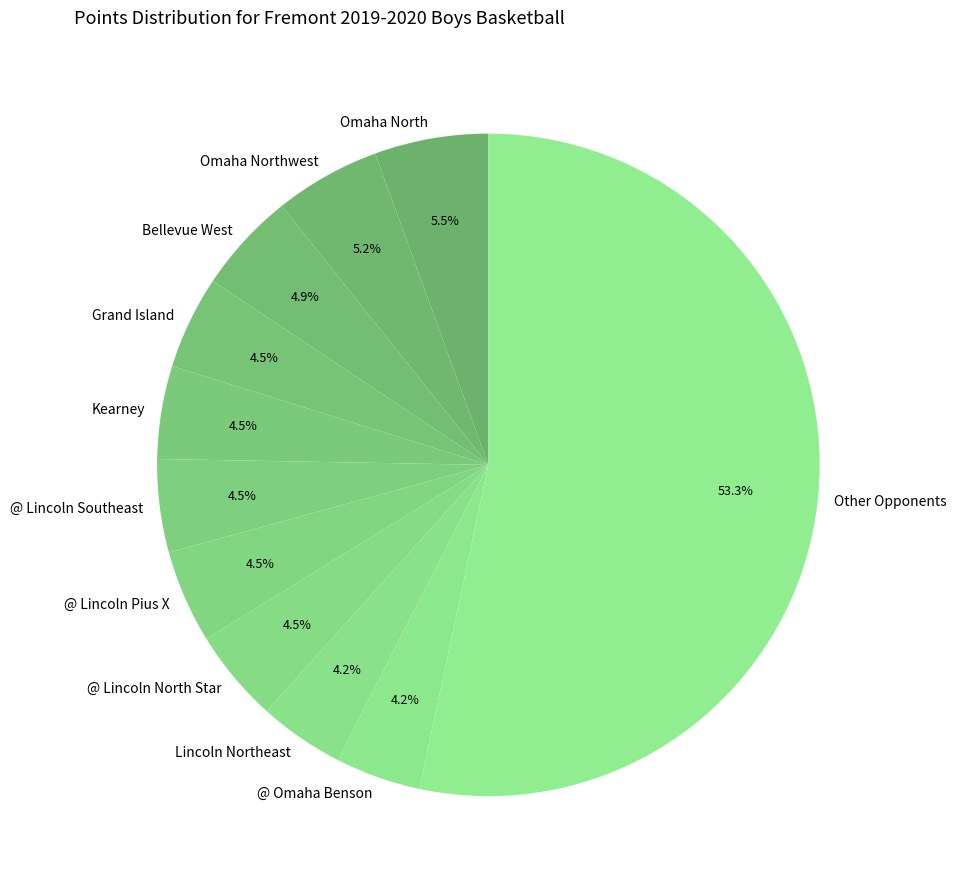

Which slice is the largest?

Other Opponents